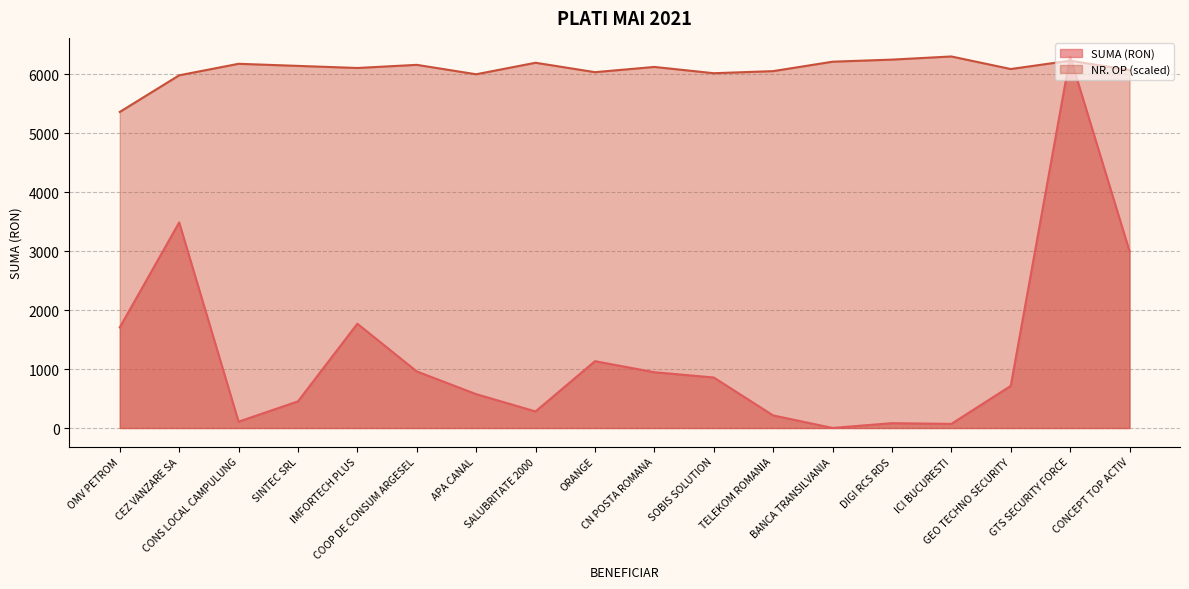

How many intersections are there between NR. OP and SUMA?

2